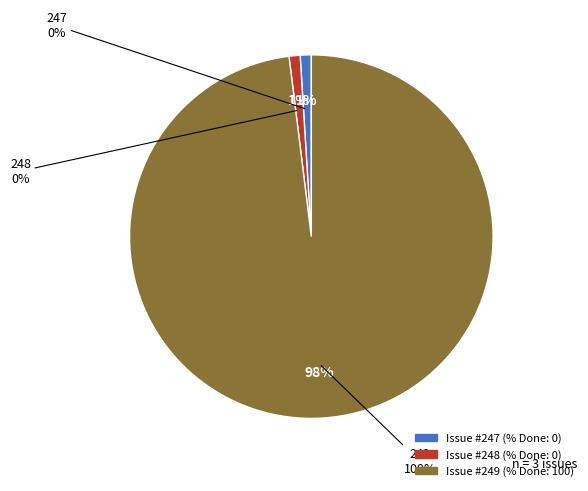

What is the smallest slice in the pie chart?

247